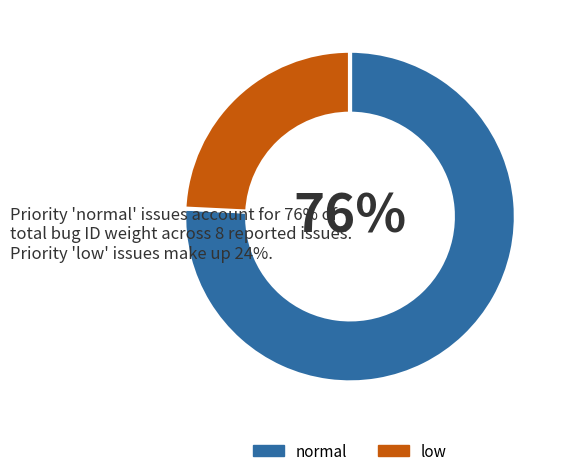

Which category has the biggest portion of the pie?

normal